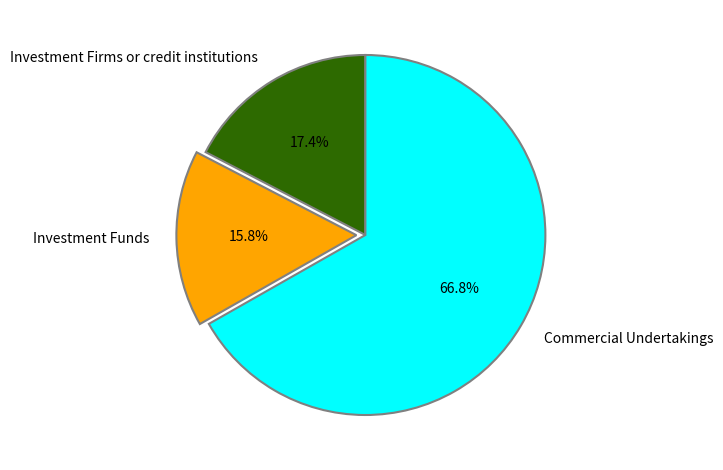

Between Commercial Undertakings and Investment Firms or credit institutions, which is larger?

Commercial Undertakings